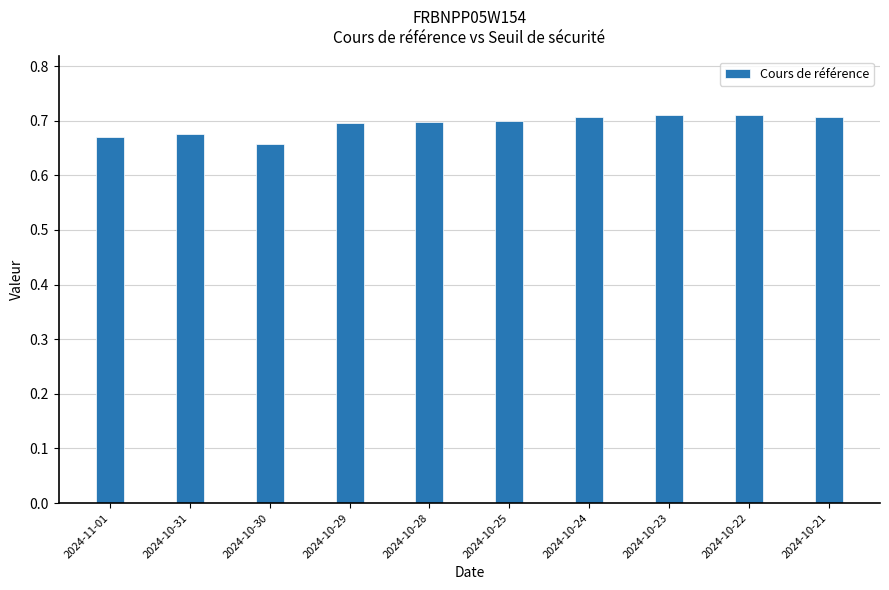

What is the difference between the second highest and minimum values?

0.1